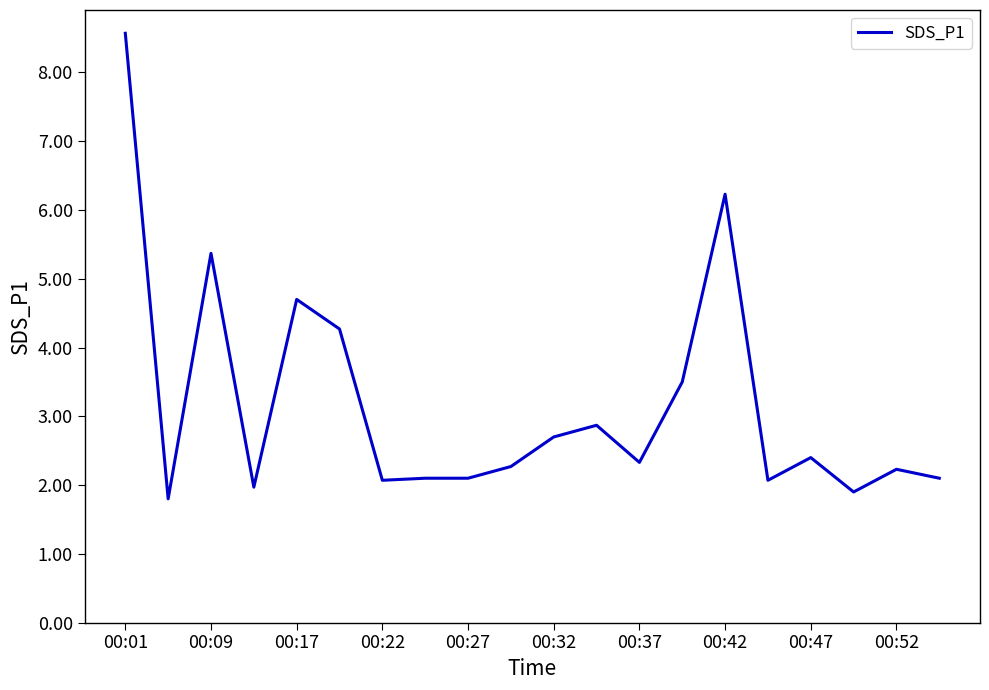

What is the difference between the maximum and minimum values?

6.8